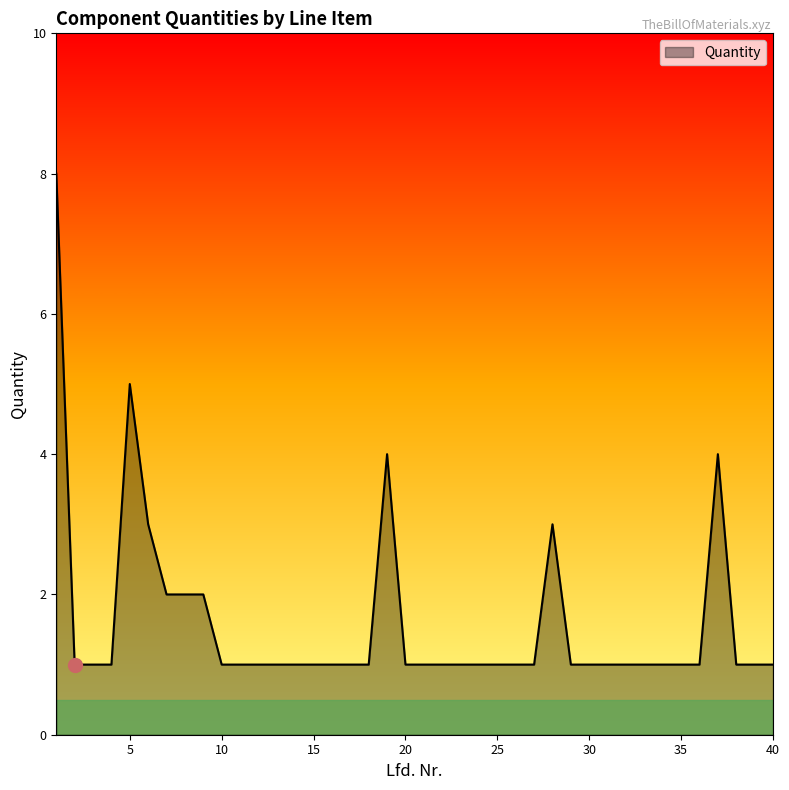

What is the greatest value displayed?

8